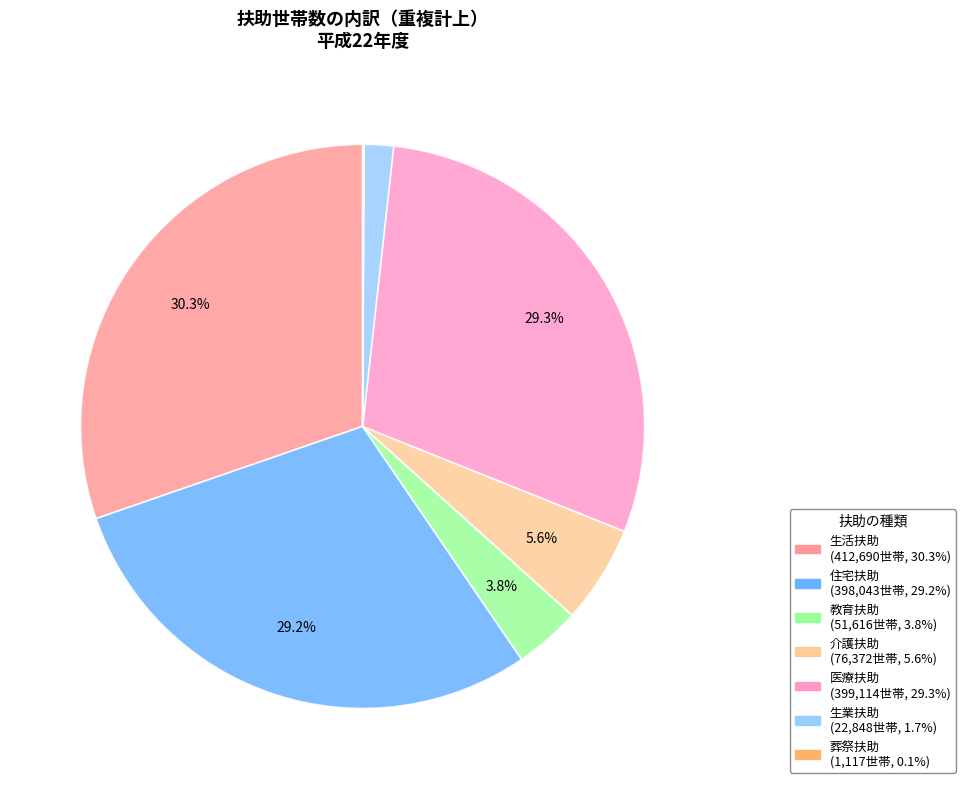

What is the largest slice in the pie chart?

生活扶助